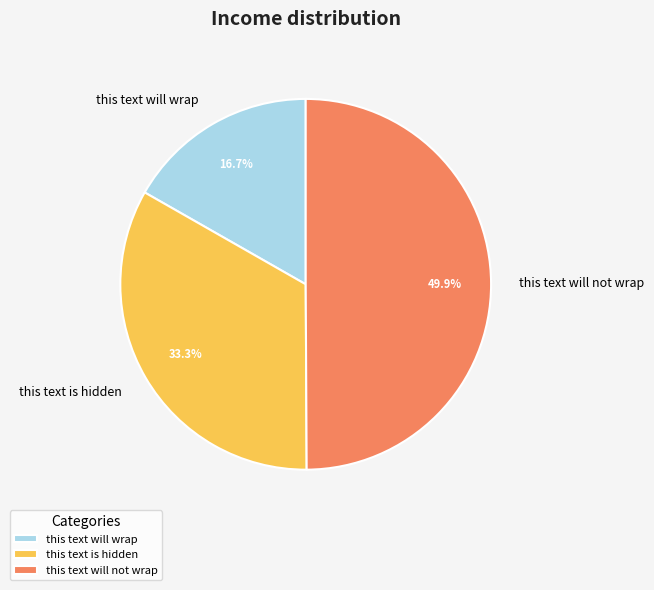

What is the ratio of the value at this text is hidden to the value at this text will wrap?

2.0